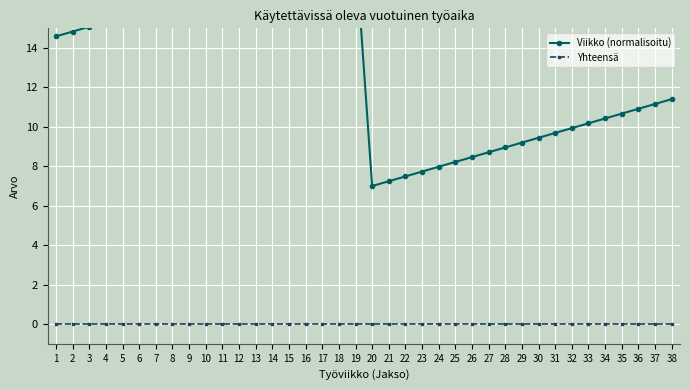

Which has a higher value, 12 or 17?

17